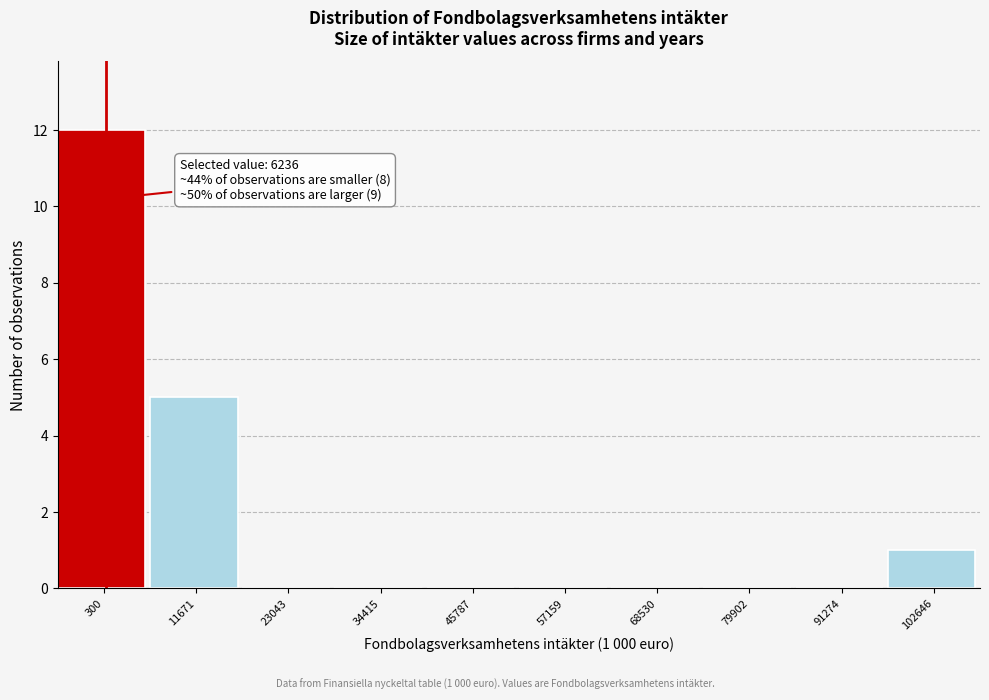

Reading left to right, extract all data points from this chart.

300=12	11671=5	23043=0	34415=0	45787=0	57159=0	68530=0	79902=0	91274=0	102646=1